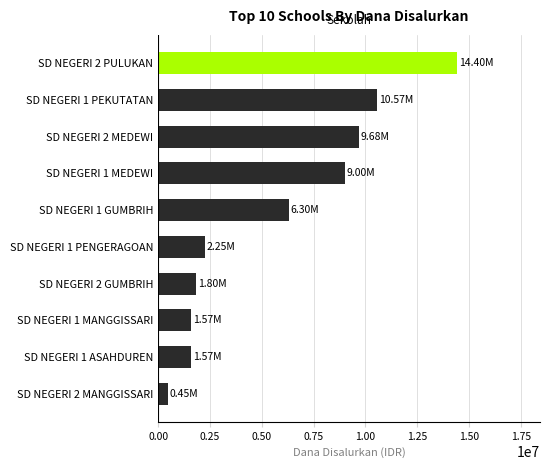

Approximately how many times larger is the value at SD NEGERI 2 PULUKAN compared to SD NEGERI 1 MEDEWI?

1.6